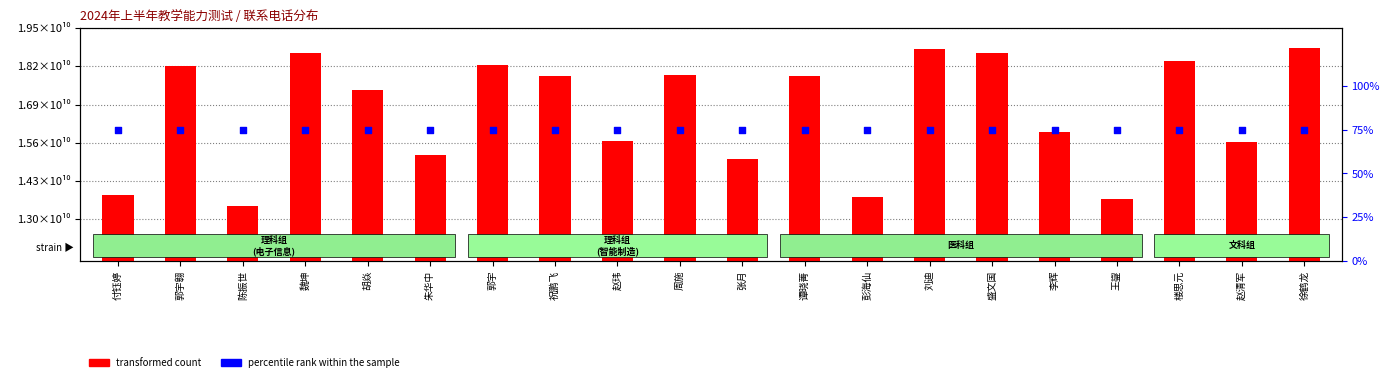

At how many categories does at least one series exceed 741575374?

20